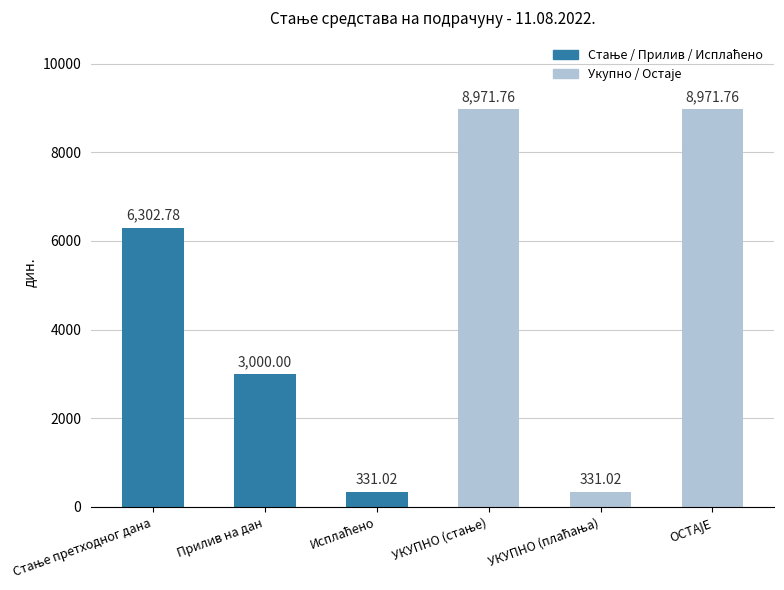

What is the value of the 1st bar from the left?

6302.8